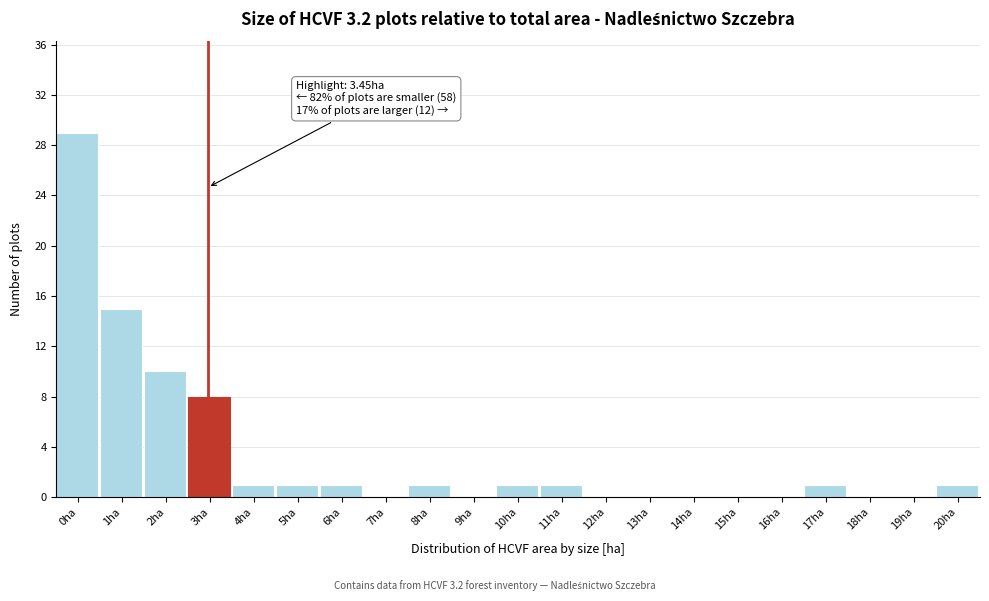

Reading right to left, transcribe all the data shown in this chart.

20ha=1	19ha=0	18ha=0	17ha=1	16ha=0	15ha=0	14ha=0	13ha=0	12ha=0	11ha=1	10ha=1	9ha=0	8ha=1	7ha=0	6ha=1	5ha=1	4ha=1	3ha=8	2ha=10	1ha=15	0ha=29